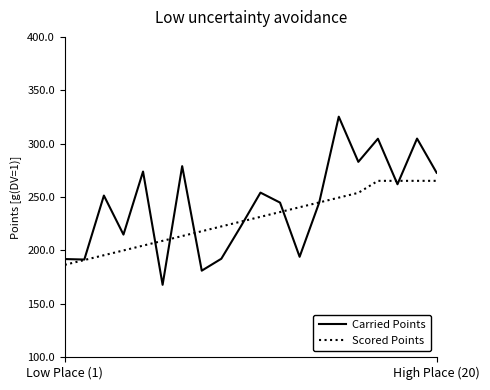

After their last crossing, which series has the higher values: Carried Points or Scored Points?

Carried Points